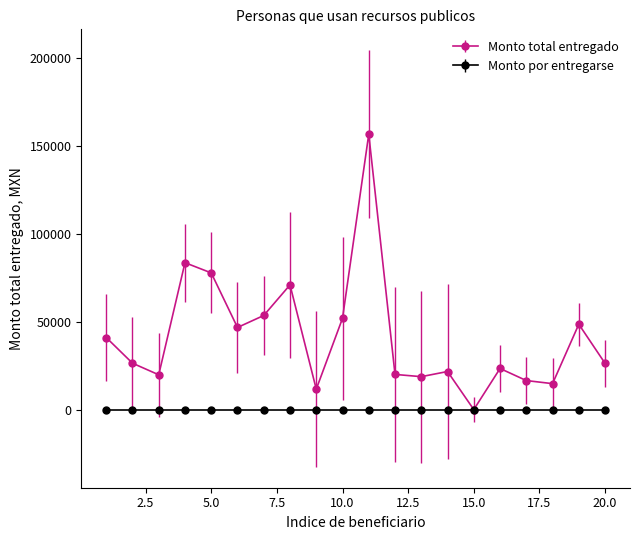

Which series has the largest total across all categories?

Monto total entregado